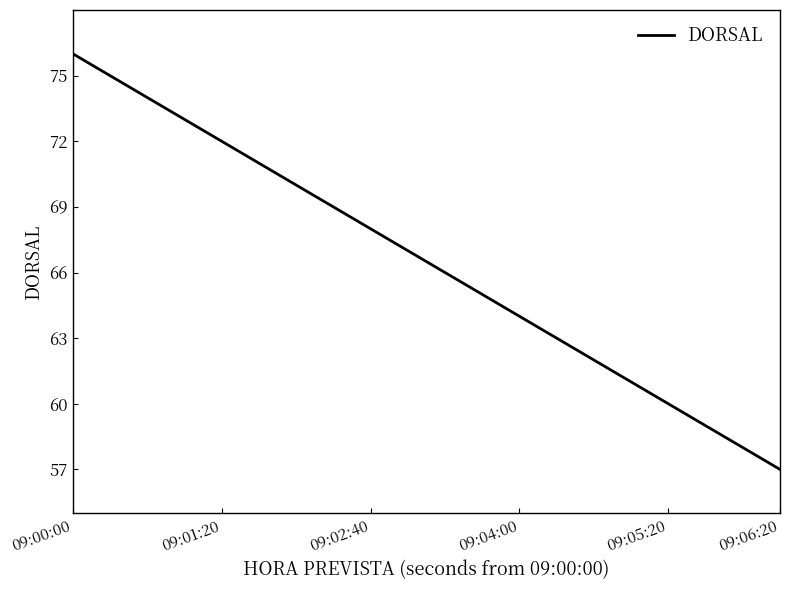

What is the maximum value shown in the chart?

76